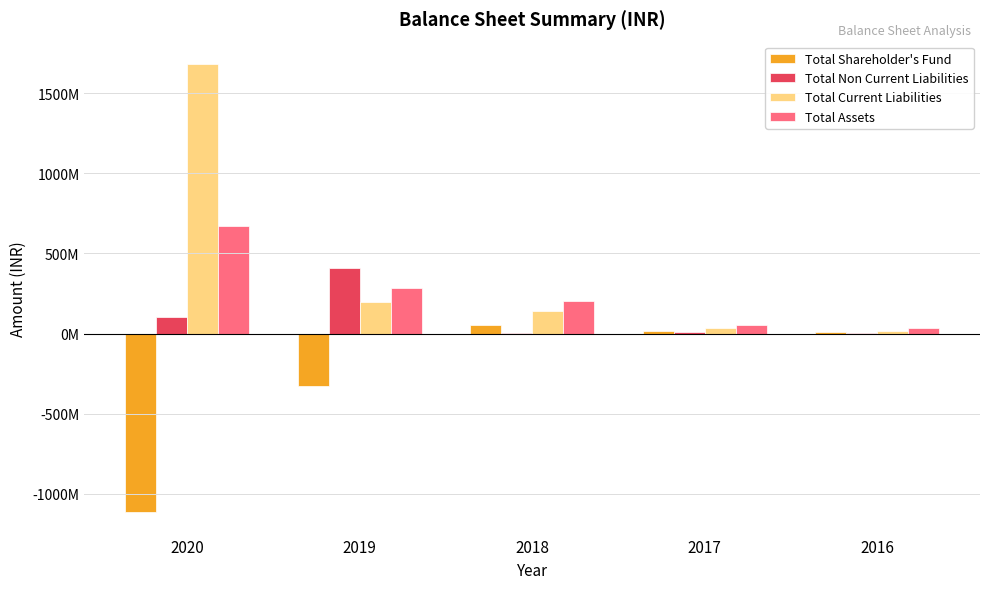

What is the highest value of the Total Shareholder's Fund series?

56281628